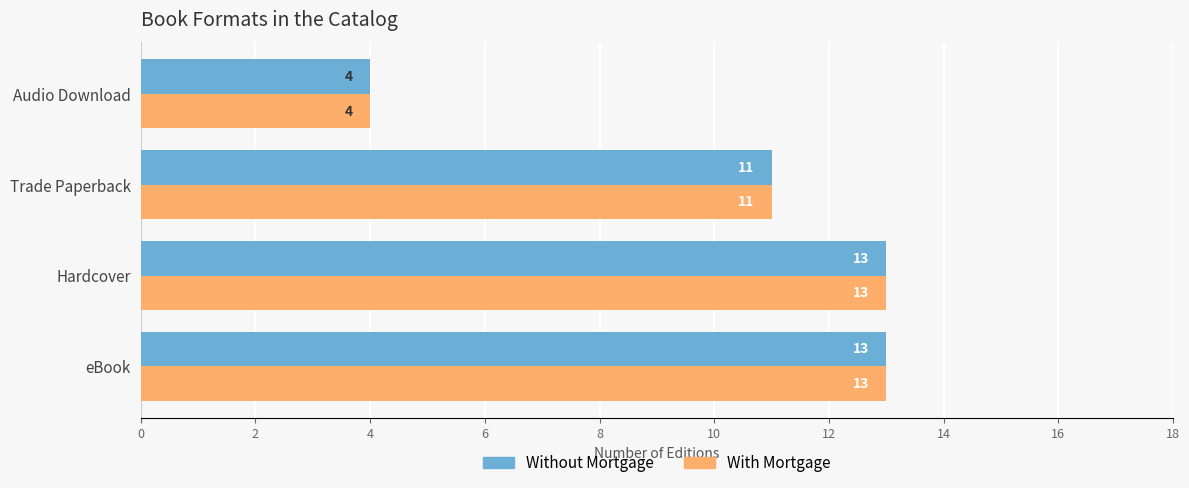

At which label is Without Mortgage closest to 8?

Trade Paperback